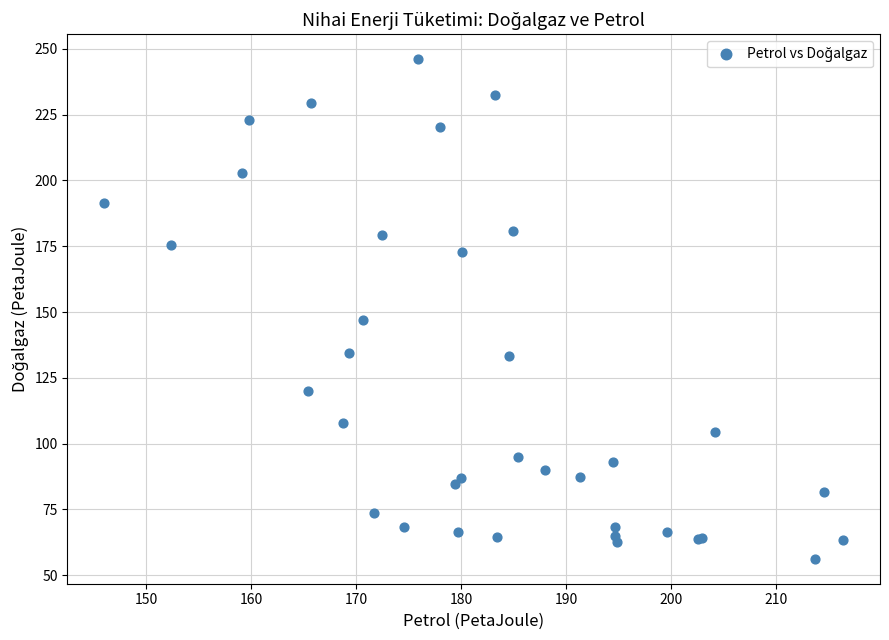

What Y value in the scatter plot is closest to 151?

147.1